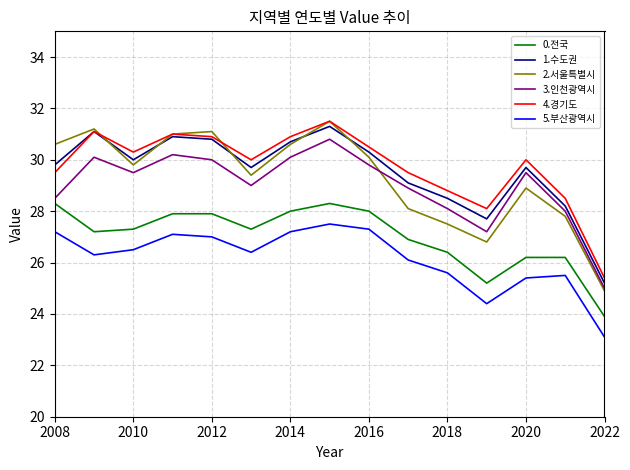

How many interior local peaks does the 5.부산광역시 series have?

3